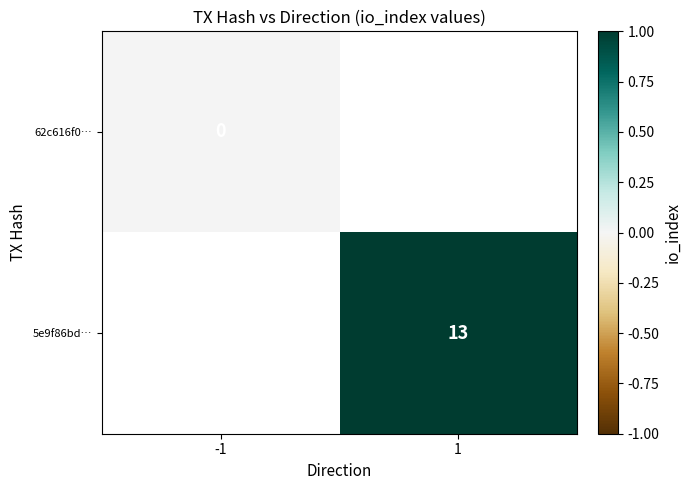

Is the value of 5e9f86bd… at 1 greater than the value of 62c616f0… at -1?

Yes